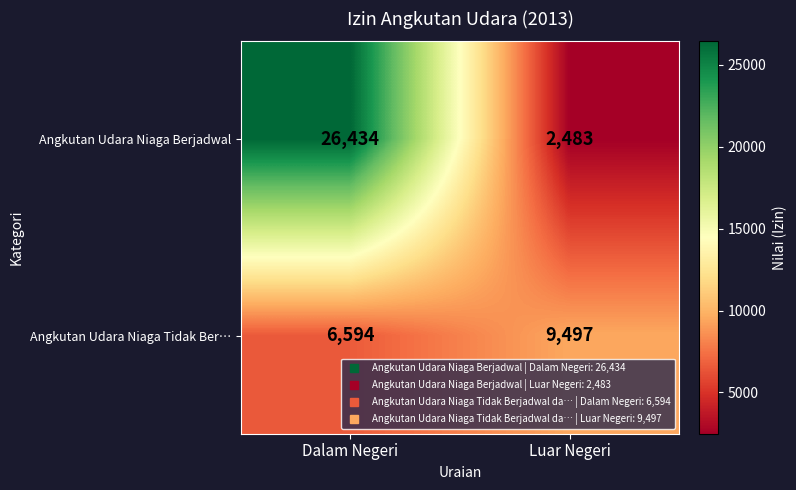

Which series has the largest range (max minus min)?

Angkutan Udara Niaga Berjadwal